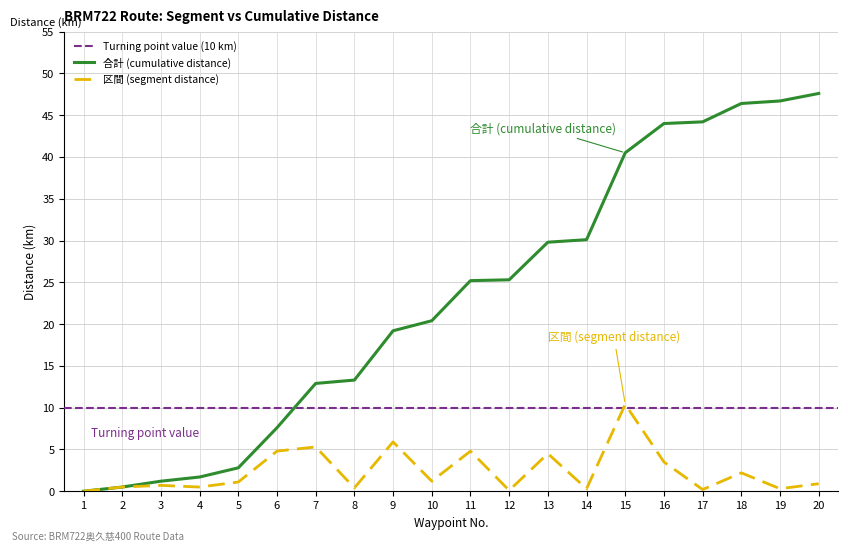

Reading left to right, list all the values displayed in this chart.

区間 (segment distance): 1=0.0	2=0.5	3=0.7	4=0.5	5=1.1	6=4.8	7=5.3	8=0.4	9=5.9	10=1.2	11=4.8	12=0.1	13=4.5	14=0.3	15=10.4	16=3.5	17=0.2	18=2.2	19=0.3	20=0.9
合計 (cumulative distance): 1=0.0	2=0.5	3=1.2	4=1.7	5=2.8	6=7.6	7=12.9	8=13.3	9=19.2	10=20.4	11=25.2	12=25.3	13=29.8	14=30.1	15=40.5	16=44.0	17=44.2	18=46.4	19=46.7	20=47.6